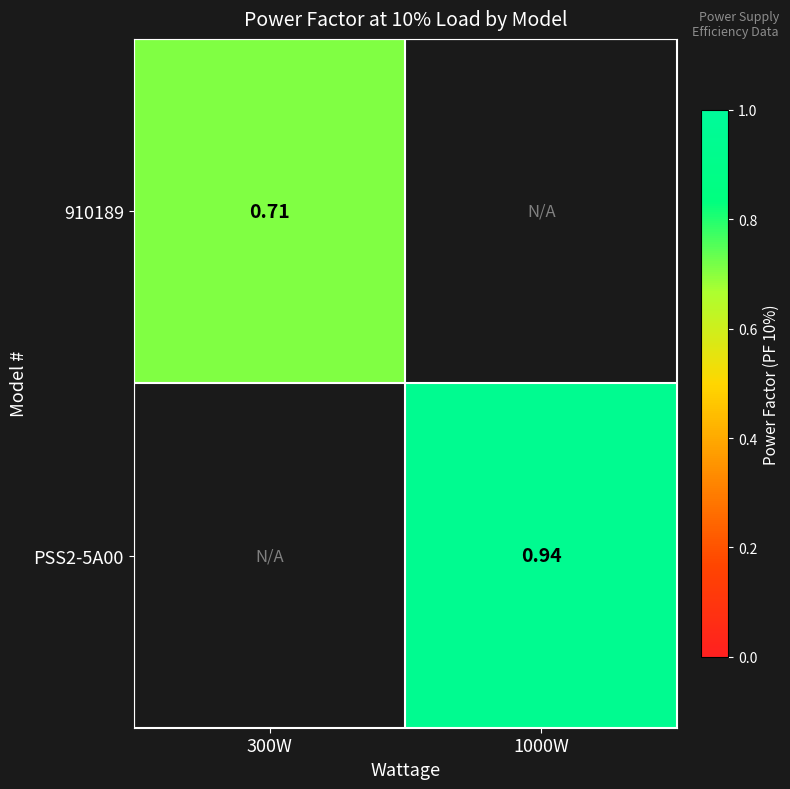

At 300W, list the series in order from largest to smallest.

910189, PSS2-5A00